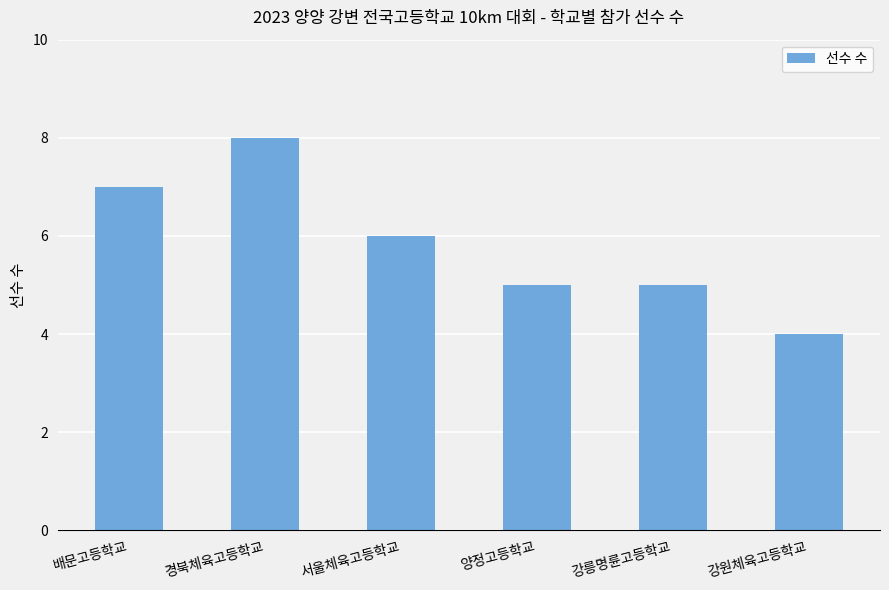

What is the approximate value at 경북체육고등학교?

8